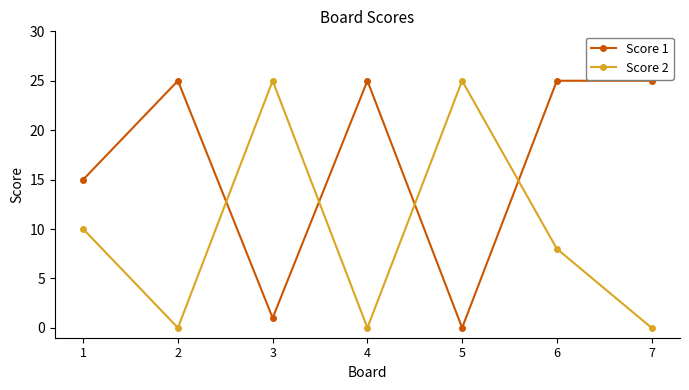

True or false: Score 2 has a value of 3 at 1.

False